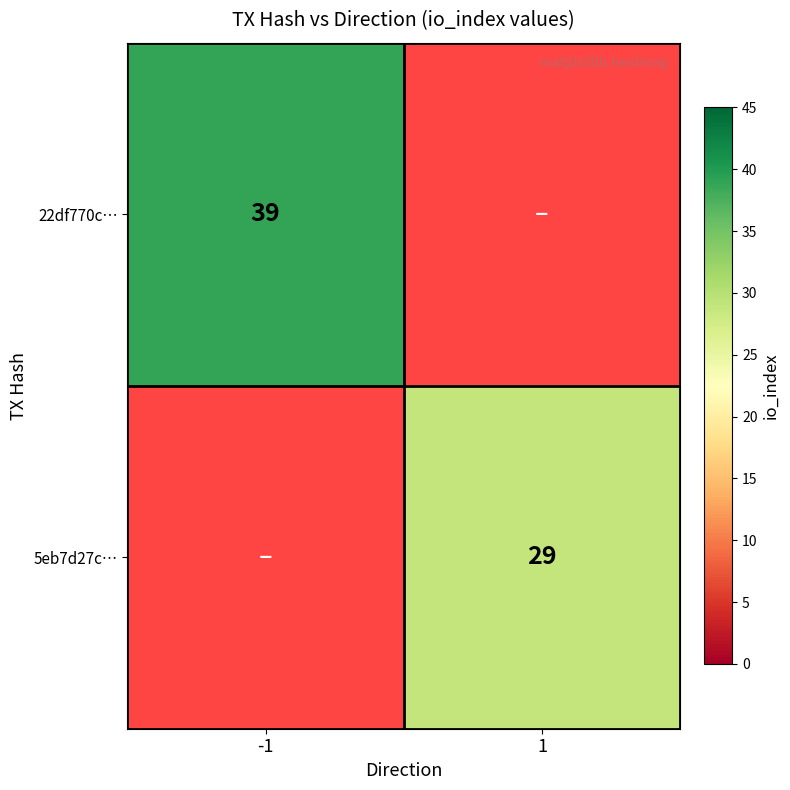

Is it true that 5eb7d27c… equals 46 at 1?

False